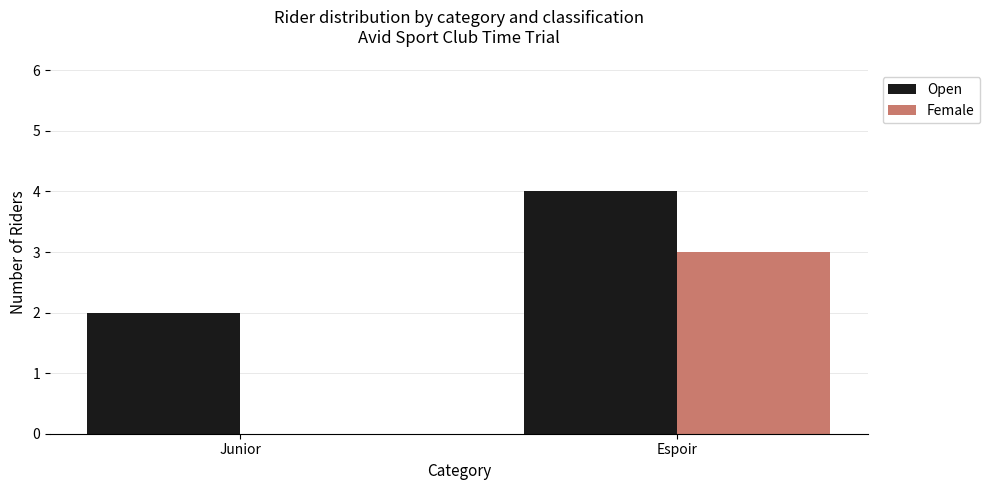

What is the spread (max minus min) of values at Junior?

2